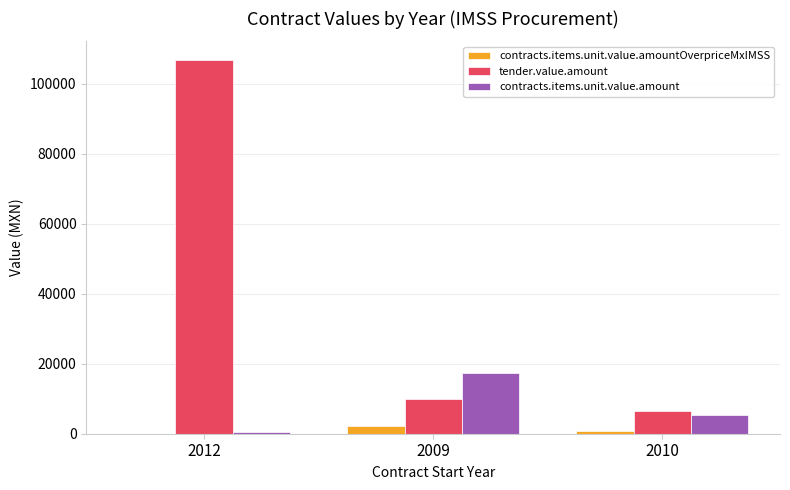

What value does the contracts.items.unit.value.amountOverpriceMxIMSS series have at 2012?

54.0